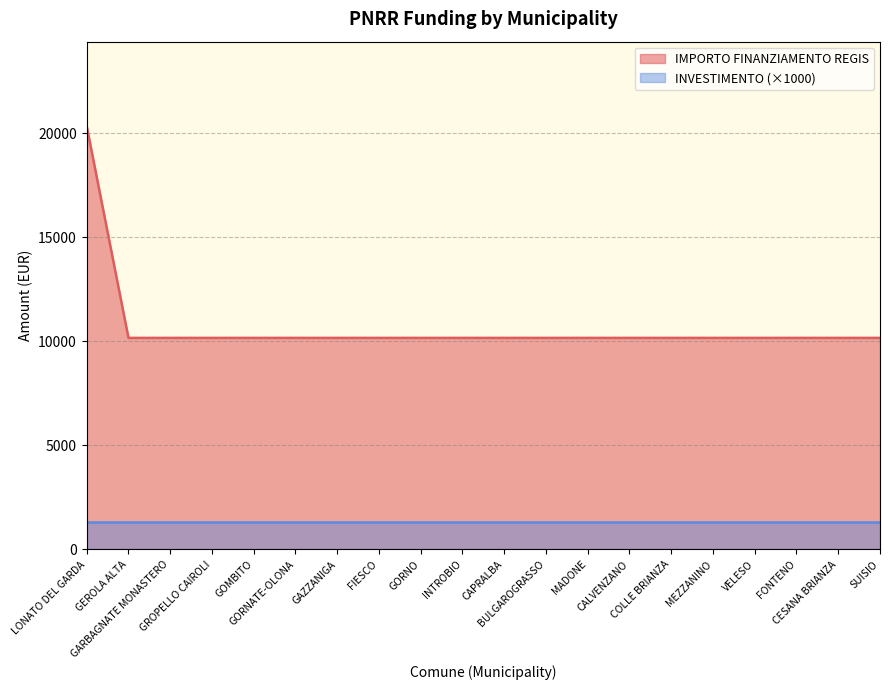

What is the label of the 19th point from the right?

GEROLA ALTA